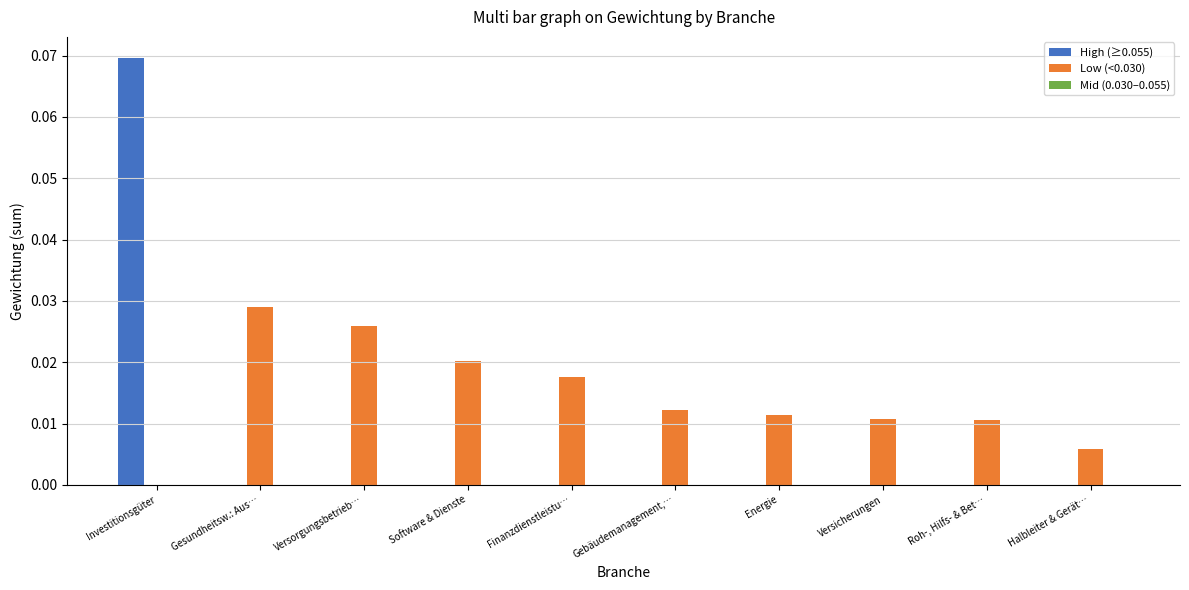

Is the value of High (≥0.055) at Versicherungen greater than the value of Low (<0.030) at Halbleiter & Gerät…?

No